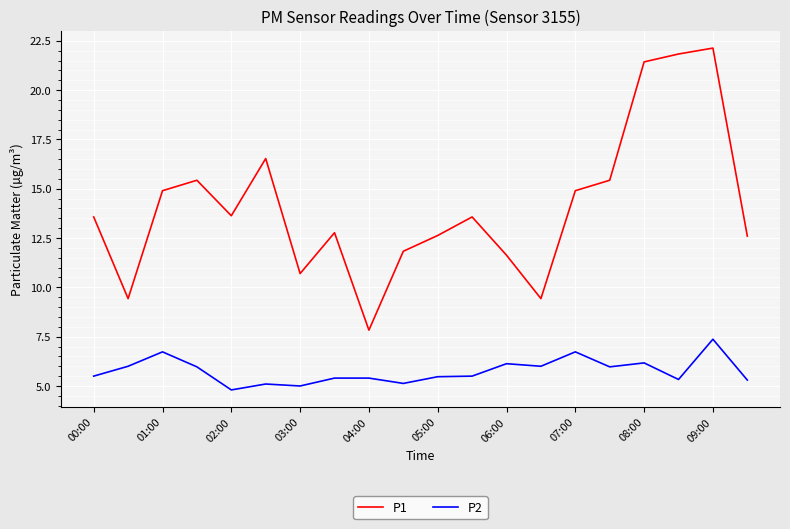

Which series has the widest spread of values?

P1